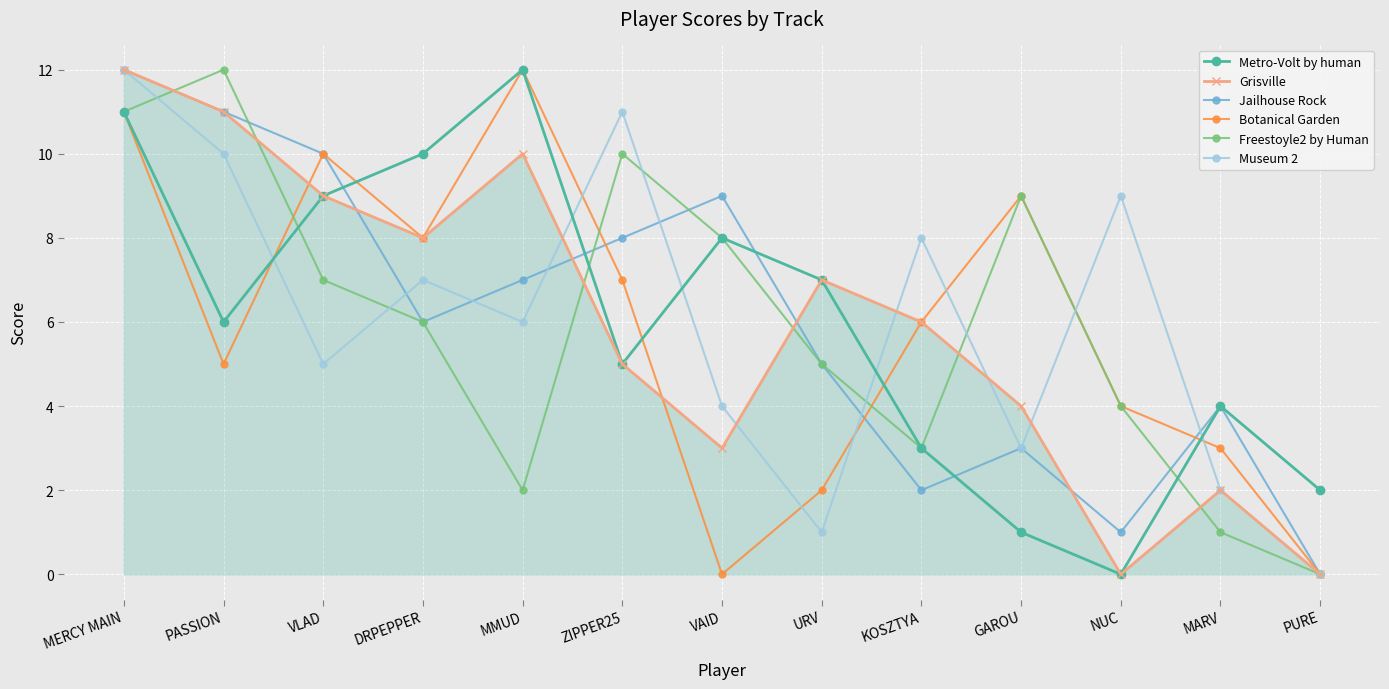

How many lines are shown in the chart?

6